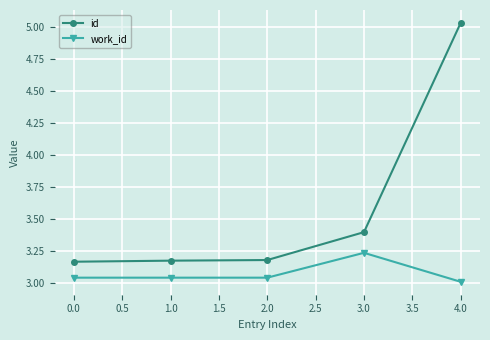

Rank the series by their maximum value, from lowest to highest.

work_id, id